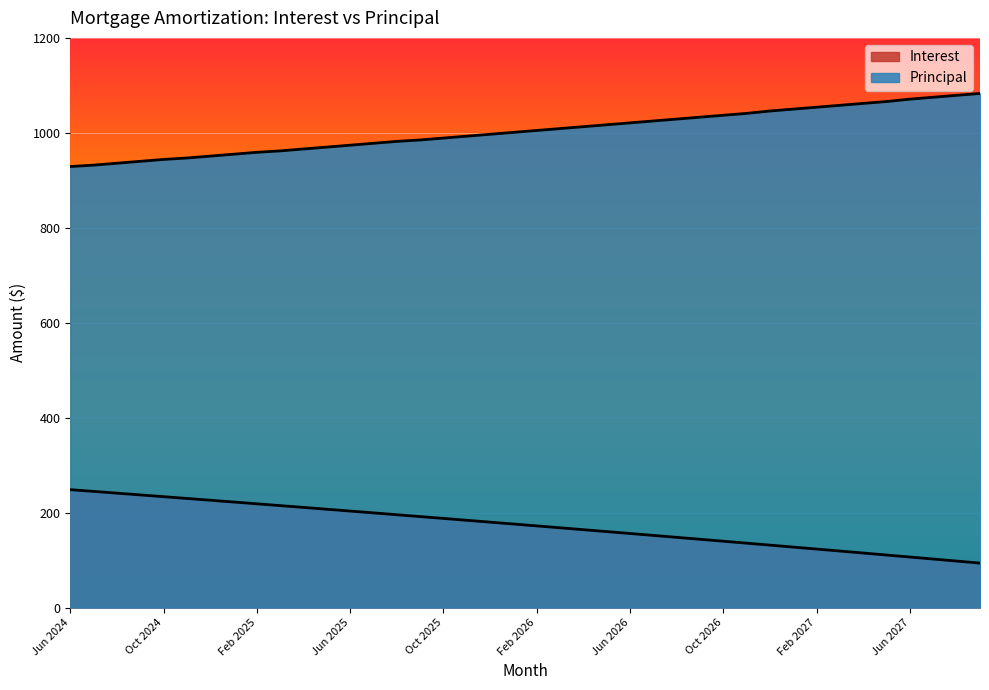

What is the greatest value displayed?

1083.0